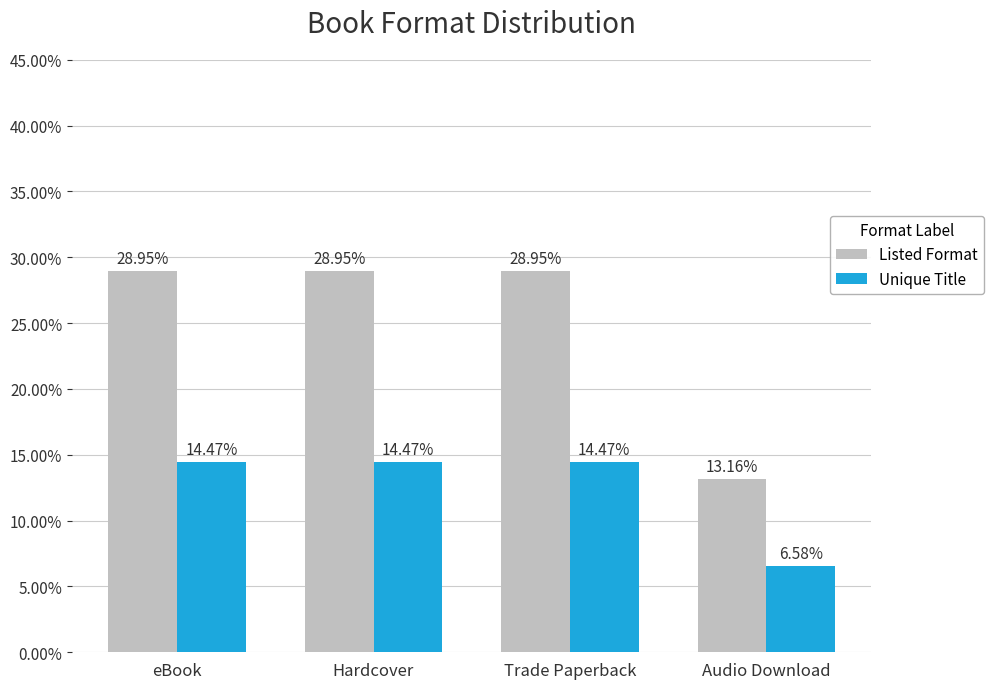

What is the value of the Listed Format bar at the 3rd from the left?

28.9